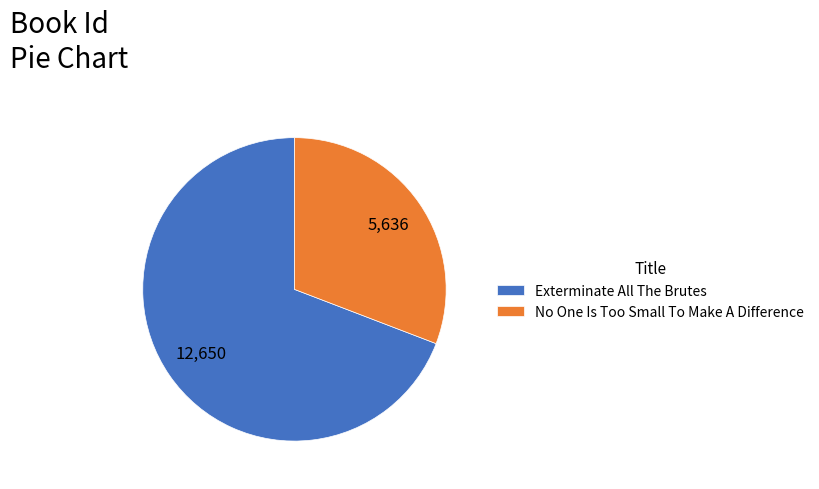

Which slice is the largest?

Exterminate All The Brutes